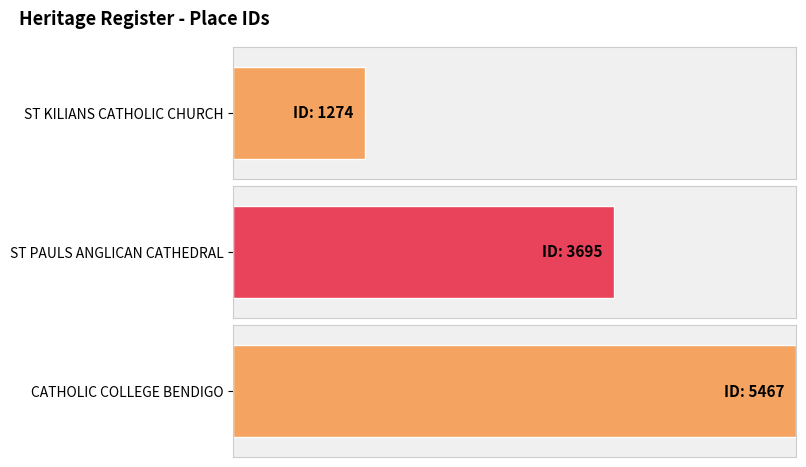

What is the difference between the values at ST PAULS ANGLICAN CATHEDRAL and CATHOLIC COLLEGE BENDIGO?

1772